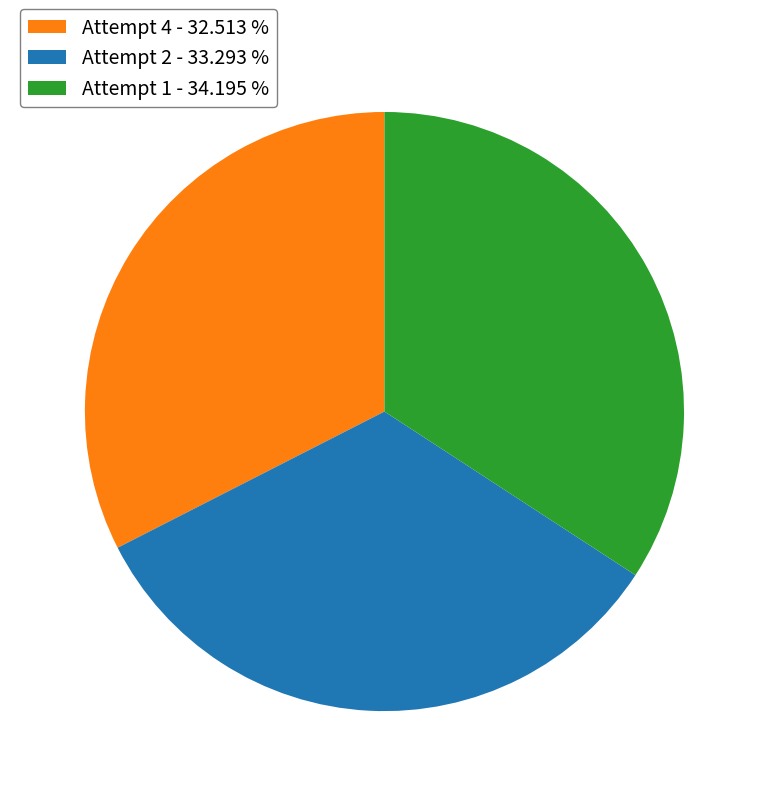

Rank the categories by value from highest to lowest.

Attempt 1, Attempt 2, Attempt 4